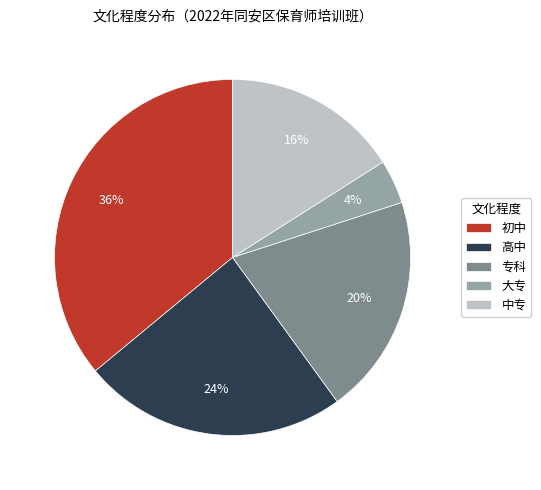

What percentage is the 中专 slice, to the nearest percent?

16%